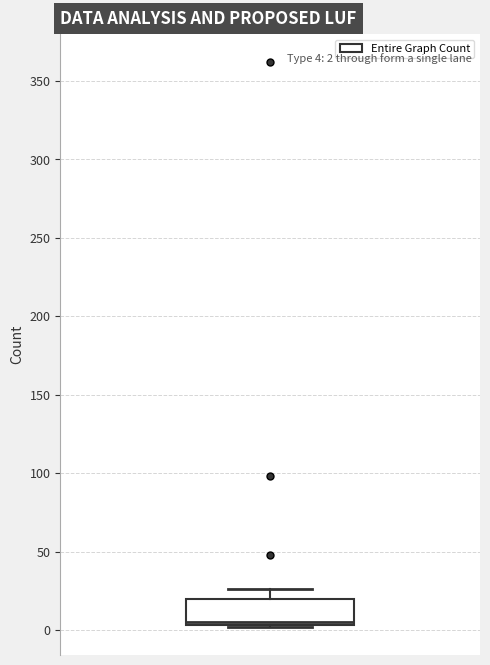

Read this box plot against the y-axis: the position of the median line, the range covered by the box, and the ends of both whiskers. The values are not printed on the chart, so give them approximately, as read against the axis.

median 5 (just above the box's lower edge), box 5 to 20, whiskers 0 to 25